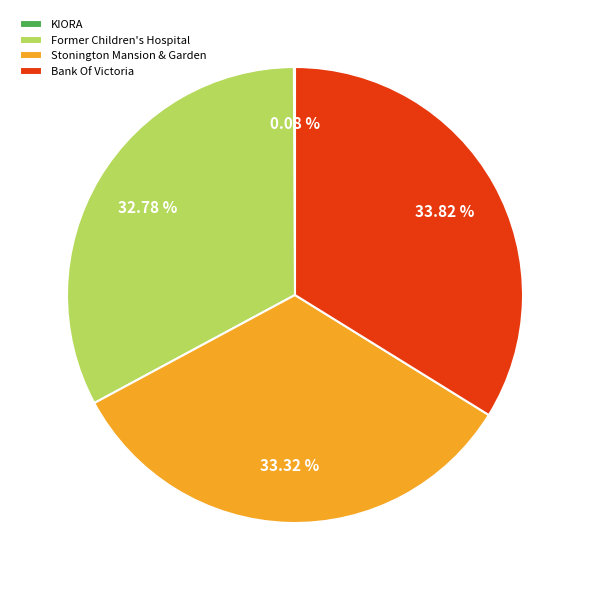

Which category has the biggest portion of the pie?

Bank Of Victoria